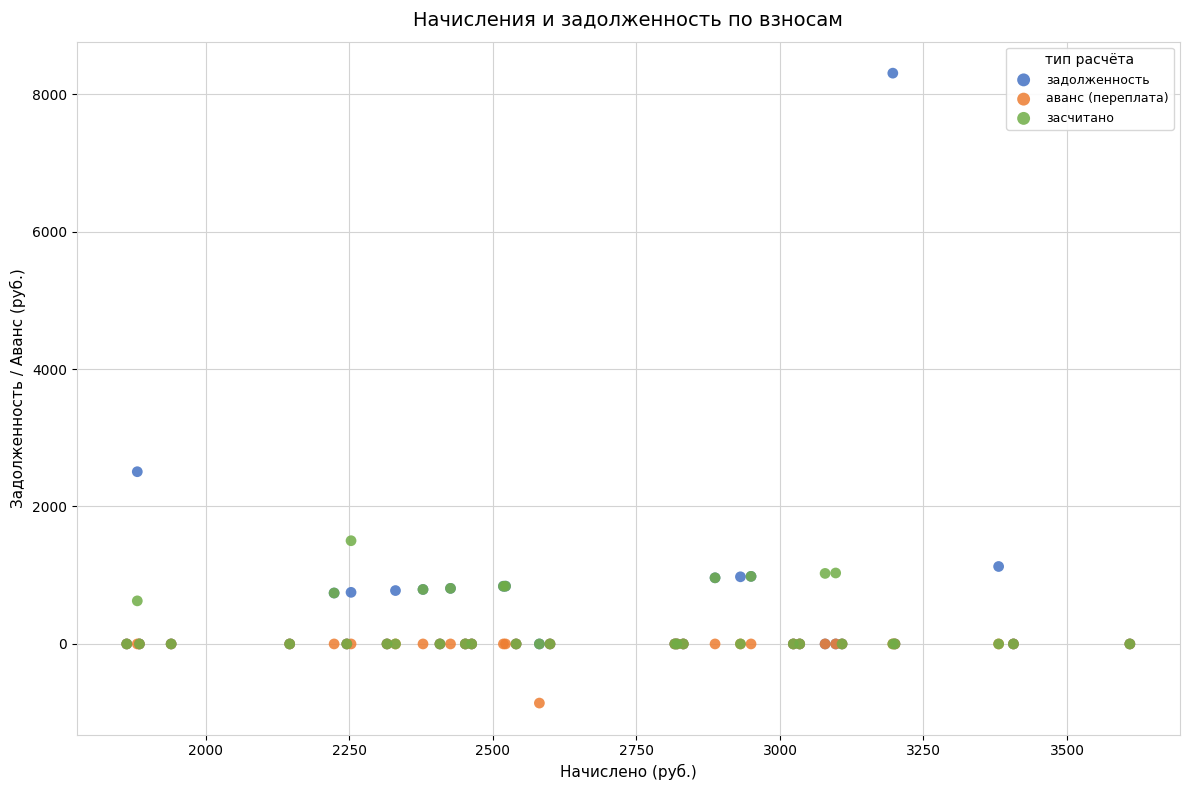

In the задолженность series, what Y value is closest to 4152?

2505.9